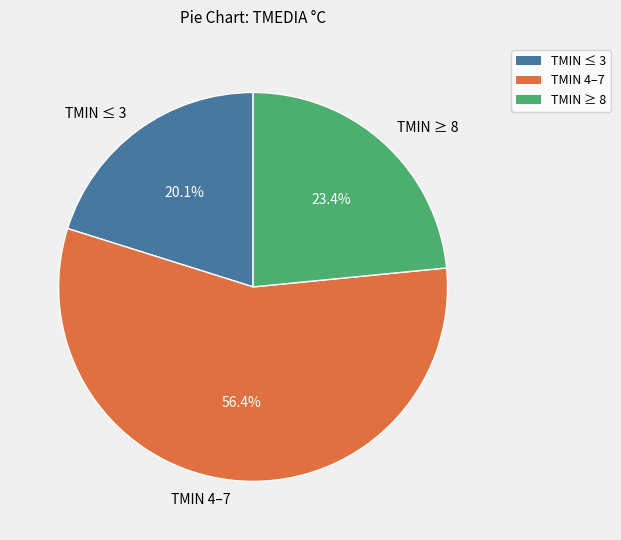

Do TMIN ≥ 8 and TMIN 4–7 together represent more than half of the pie?

Yes